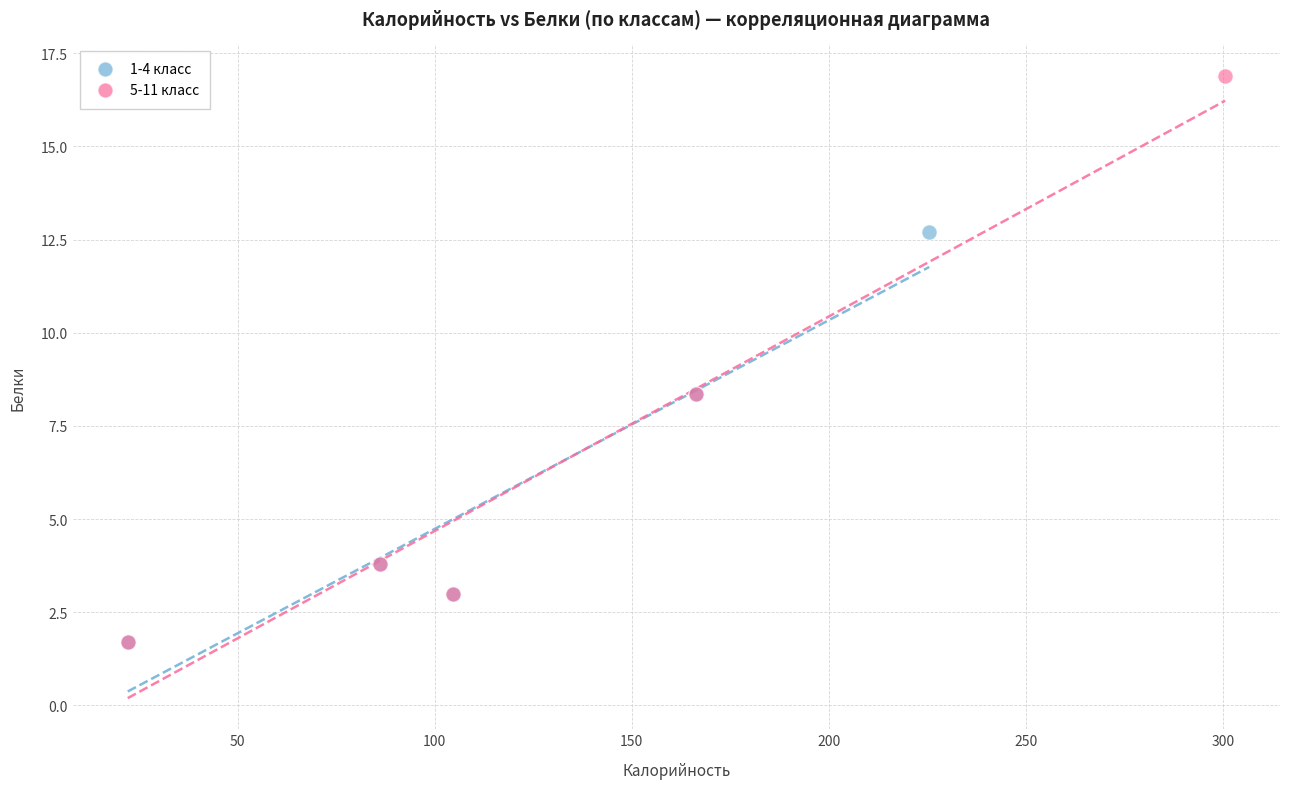

Which series contains the highest Y value?

5-11 класс